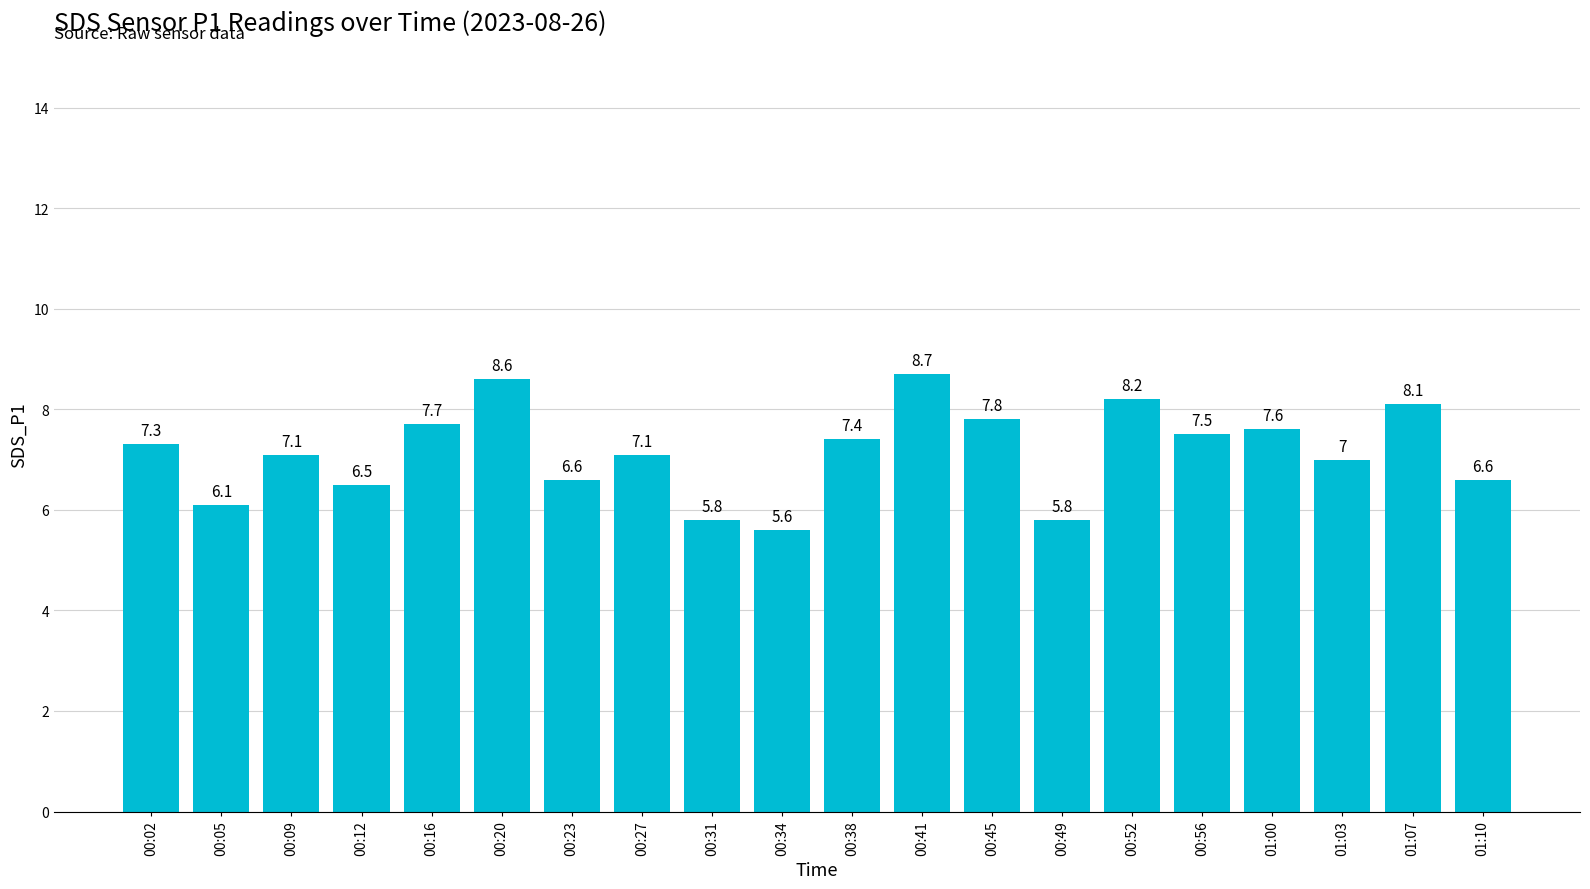

The value at 00:52 is 8.2. True or false?

True